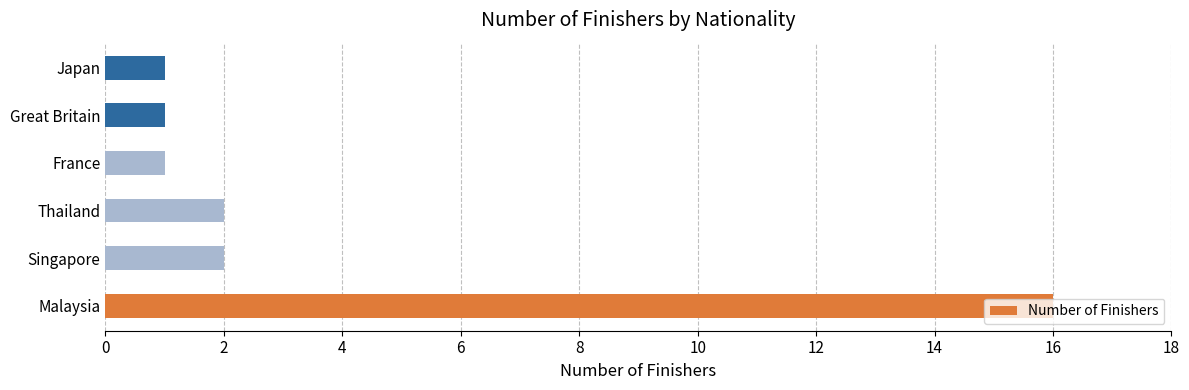

The chart shows a value of 16 at Malaysia. True or false?

True